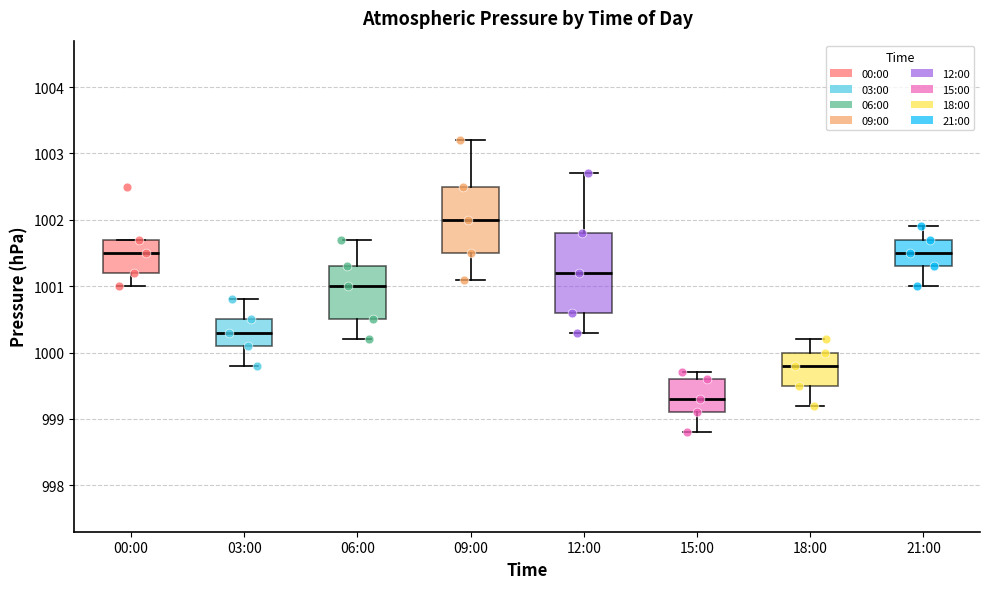

Reading left to right, read every box against the y-axis: the position of its median line, the range the box covers, and the ends of its whiskers. The values are not printed on the chart, so give them approximately, as read against the axis.

00:00: median 1001.5, box 1001.2 to 1001.7, whiskers 1001.0 to 1001.7
03:00: median 1000.3, box 1000.1 to 1000.5, whiskers 999.8 to 1000.8
06:00: median 1001.0, box 1000.5 to 1001.3, whiskers 1000.2 to 1001.7
09:00: median 1002.0, box 1001.5 to 1002.5, whiskers 1001.1 to 1003.2
12:00: median 1001.2, box 1000.6 to 1001.8, whiskers 1000.3 to 1002.7
15:00: median 999.3, box 999.1 to 999.6, whiskers 998.8 to 999.7
18:00: median 999.8, box 999.5 to 1000.0, whiskers 999.2 to 1000.2
21:00: median 1001.5, box 1001.3 to 1001.7, whiskers 1001.0 to 1001.9